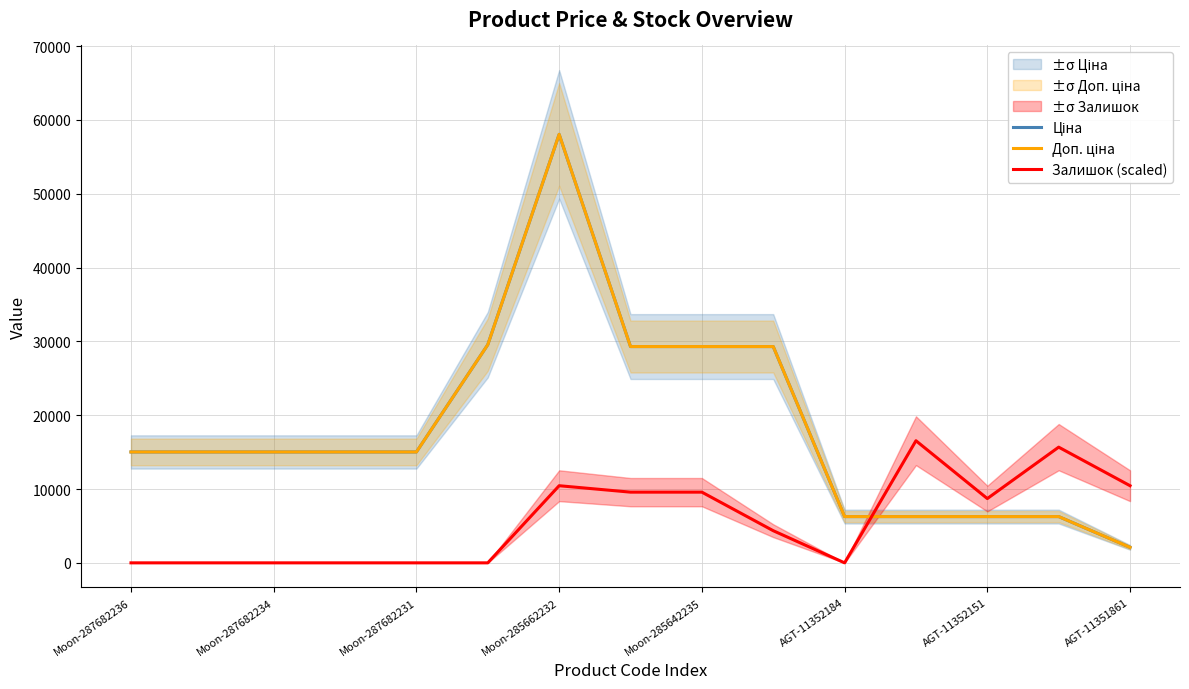

How many lines are shown in the chart?

3